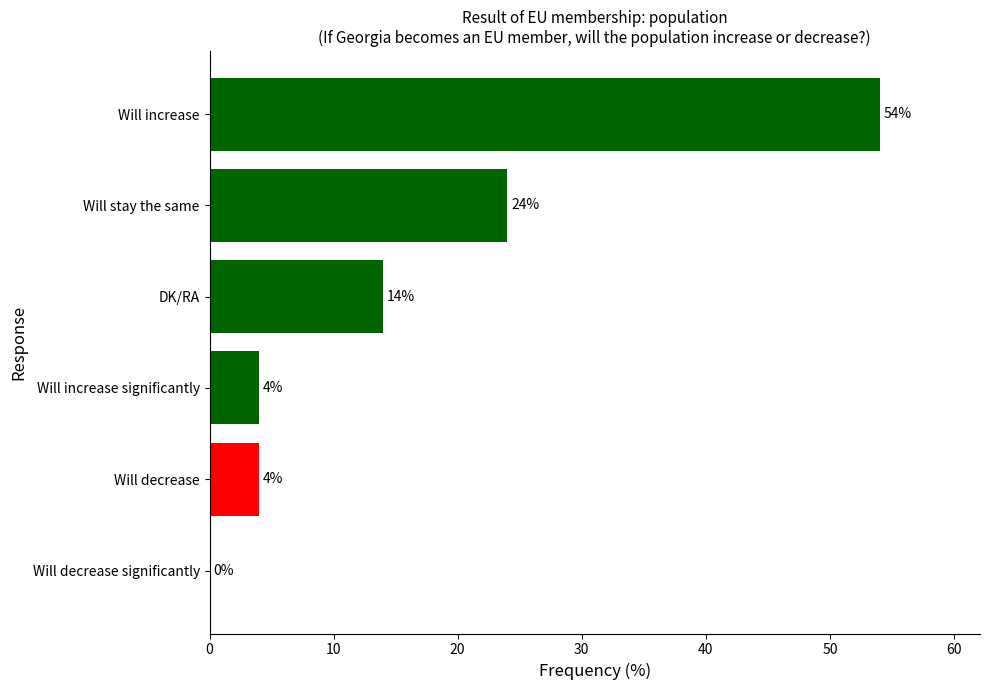

Where is the data nearest to the value 27?

Will stay the same